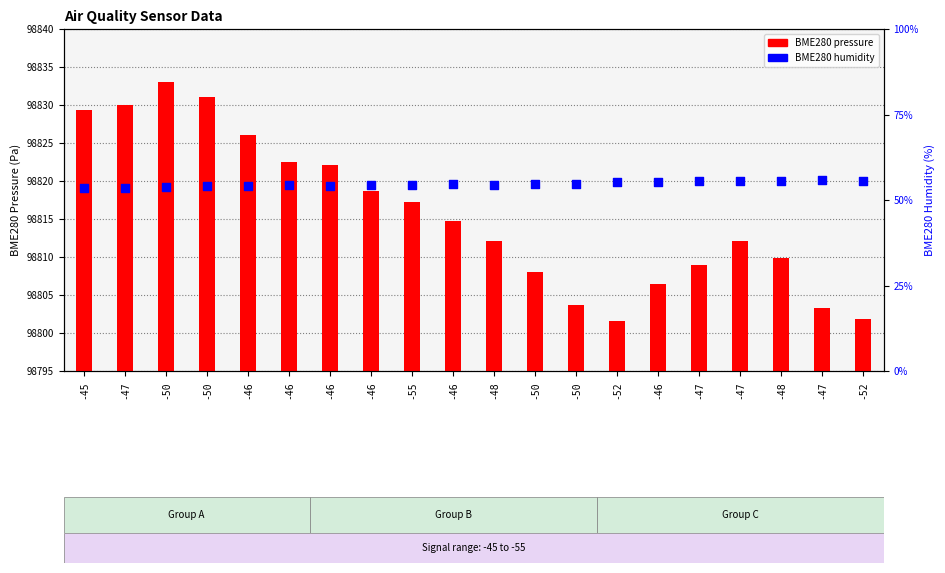

Which series has the largest Y range (max minus min)?

BME280 pressure